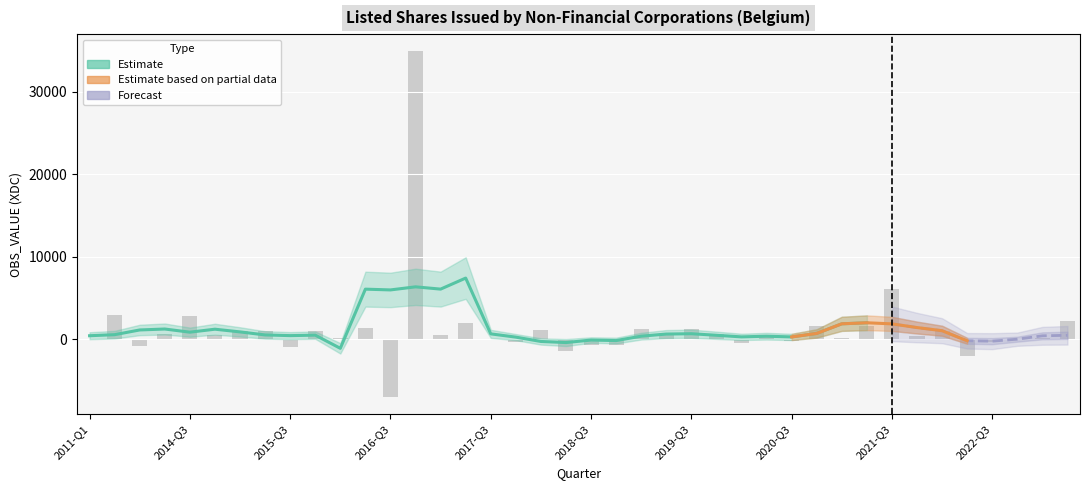

True or false: the data shows -725.6 at 2018-Q4.

True